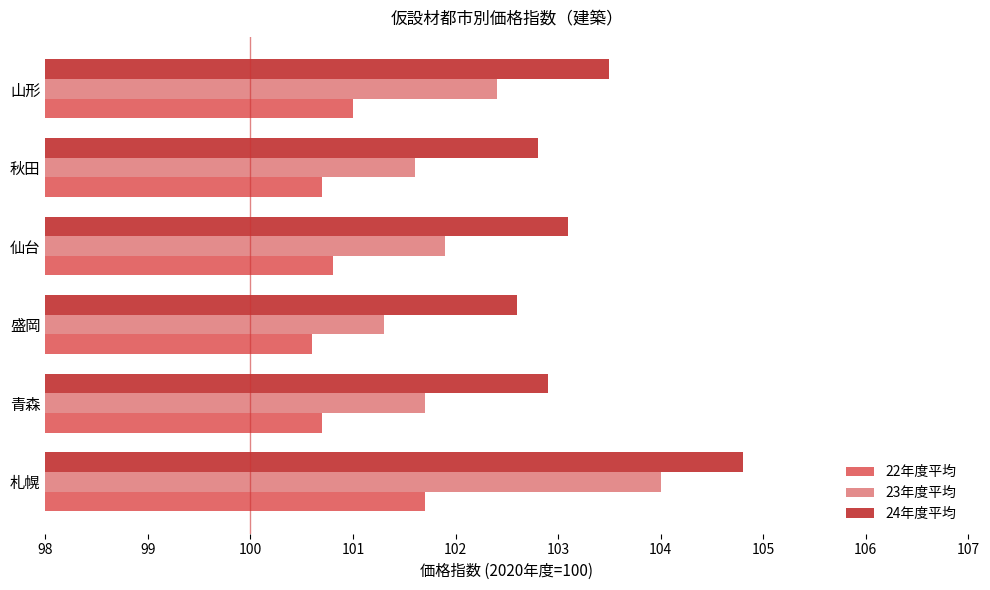

How many categories are shown in the chart?

6